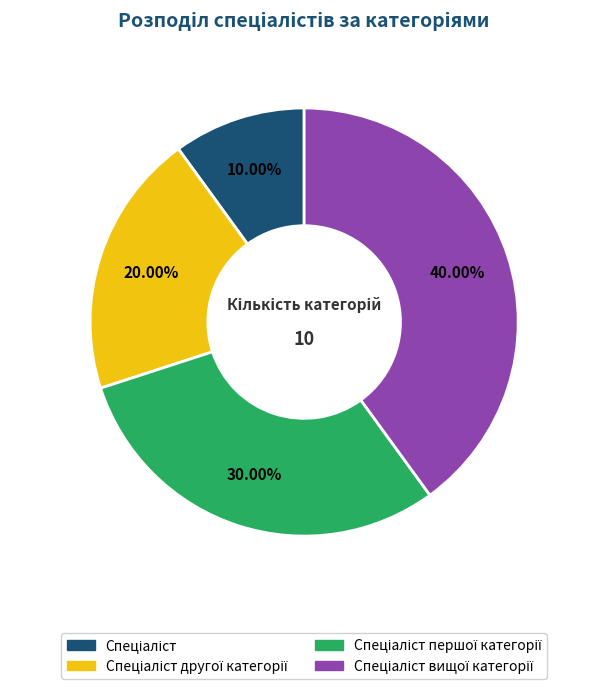

Does any single category account for the majority?

No